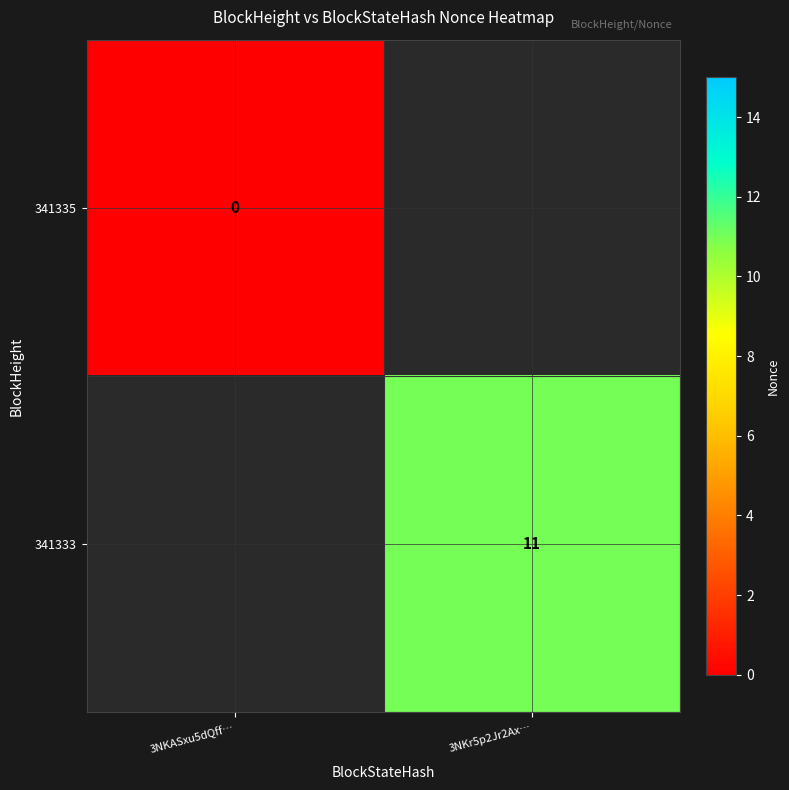

Which has a higher value, 3NKASxu5dQff… or 3NKr5p2Jr2Ax…?

3NKr5p2Jr2Ax…